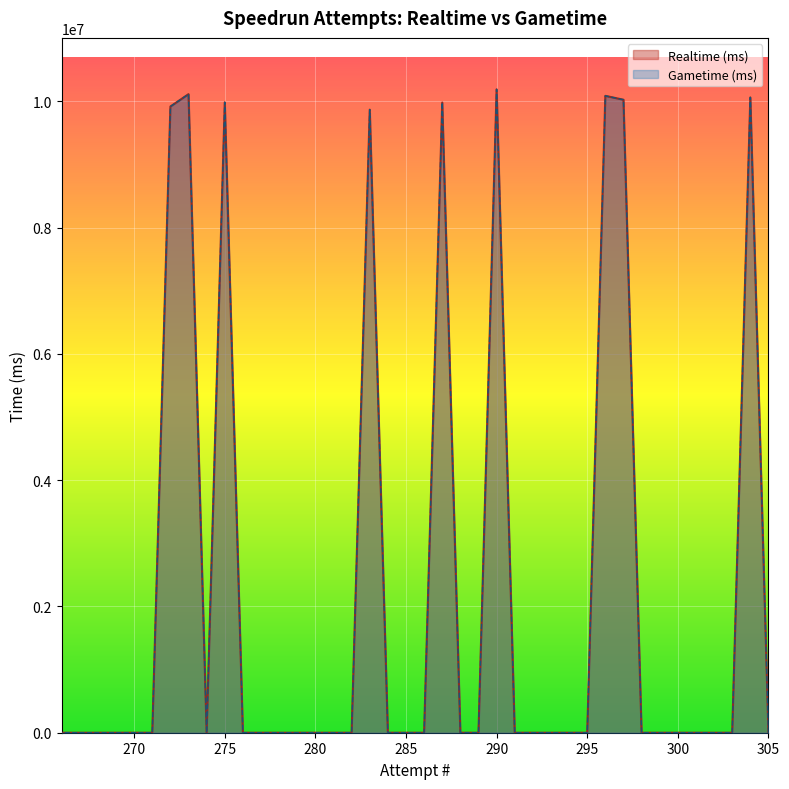

At how many categories does at least one series exceed 1541017?

9